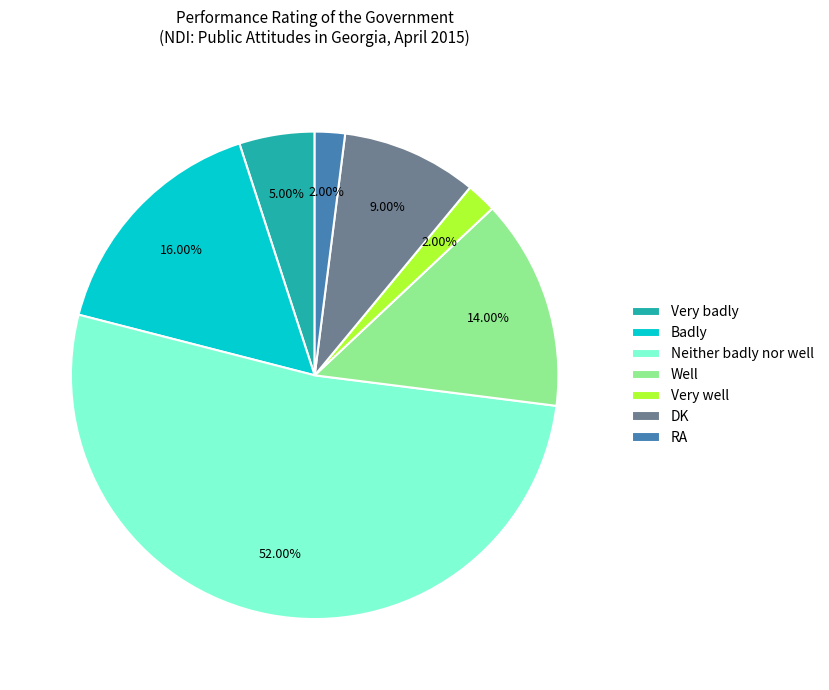

The Very well slice represents 16% of the pie. True or false?

False